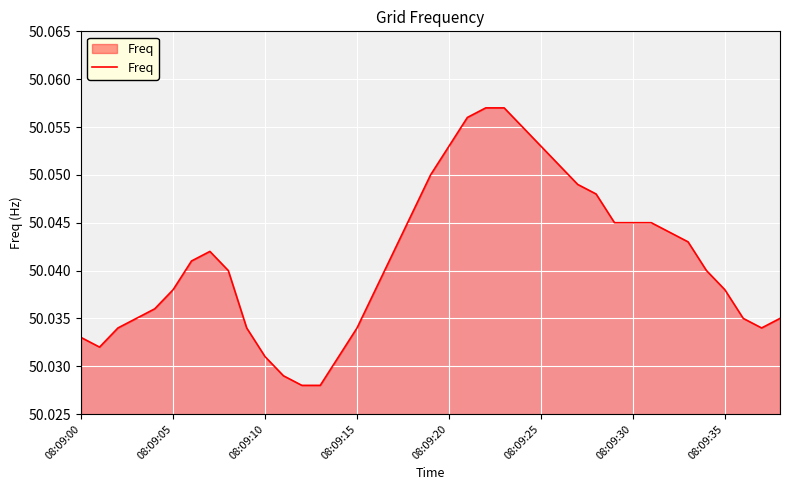

What is the sum of all values?

1951.6